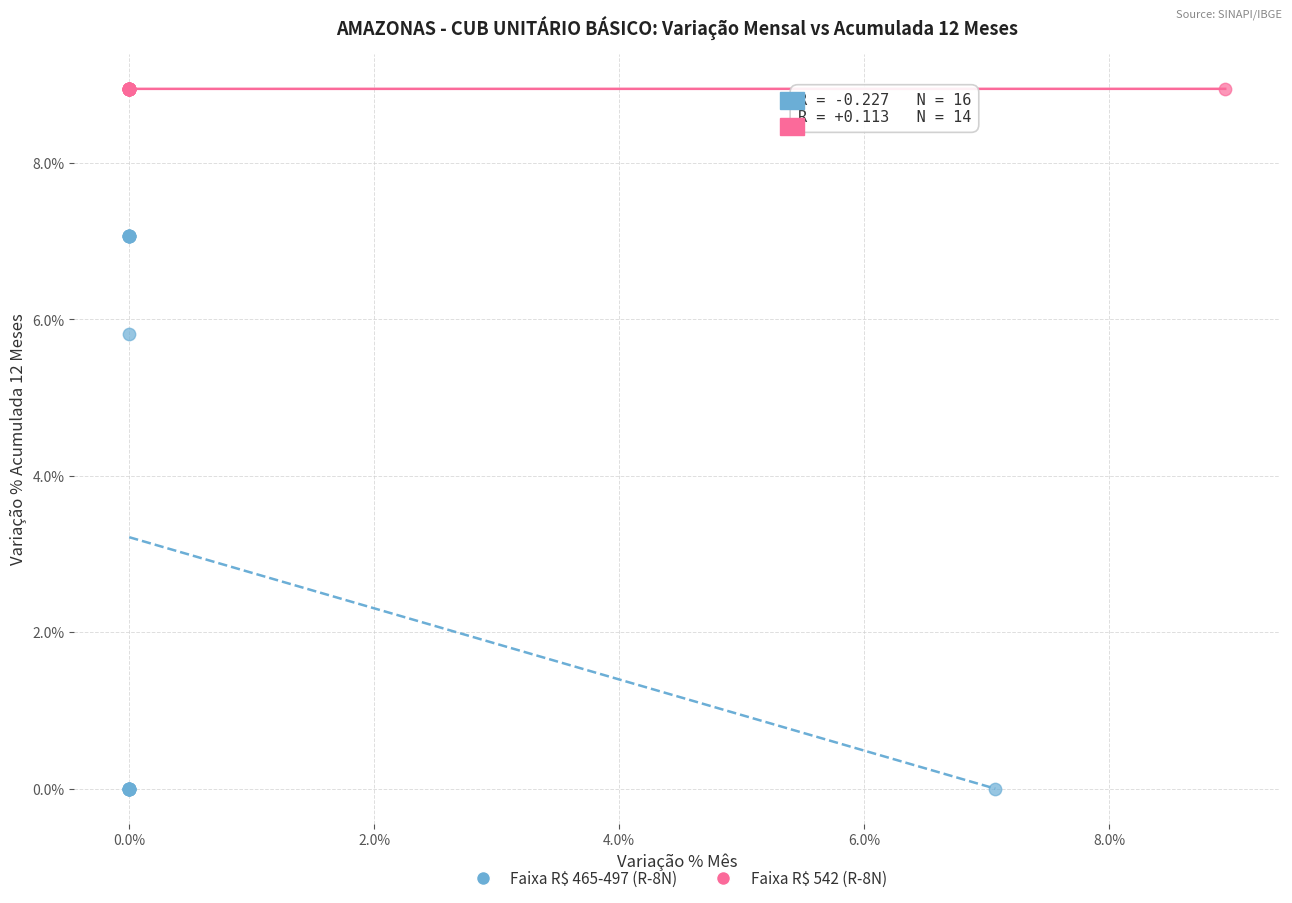

Which series contains the lowest Y value?

Faixa R$ 465-497 (R-8N)